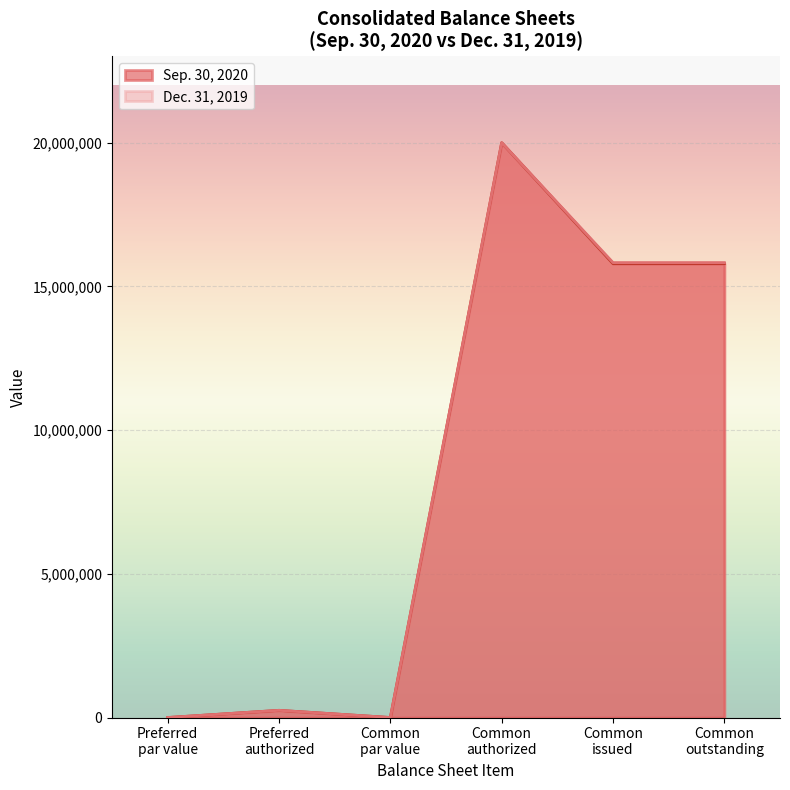

Rank the series by their average value, from lowest to highest.

Sep. 30, 2020, Dec. 31, 2019